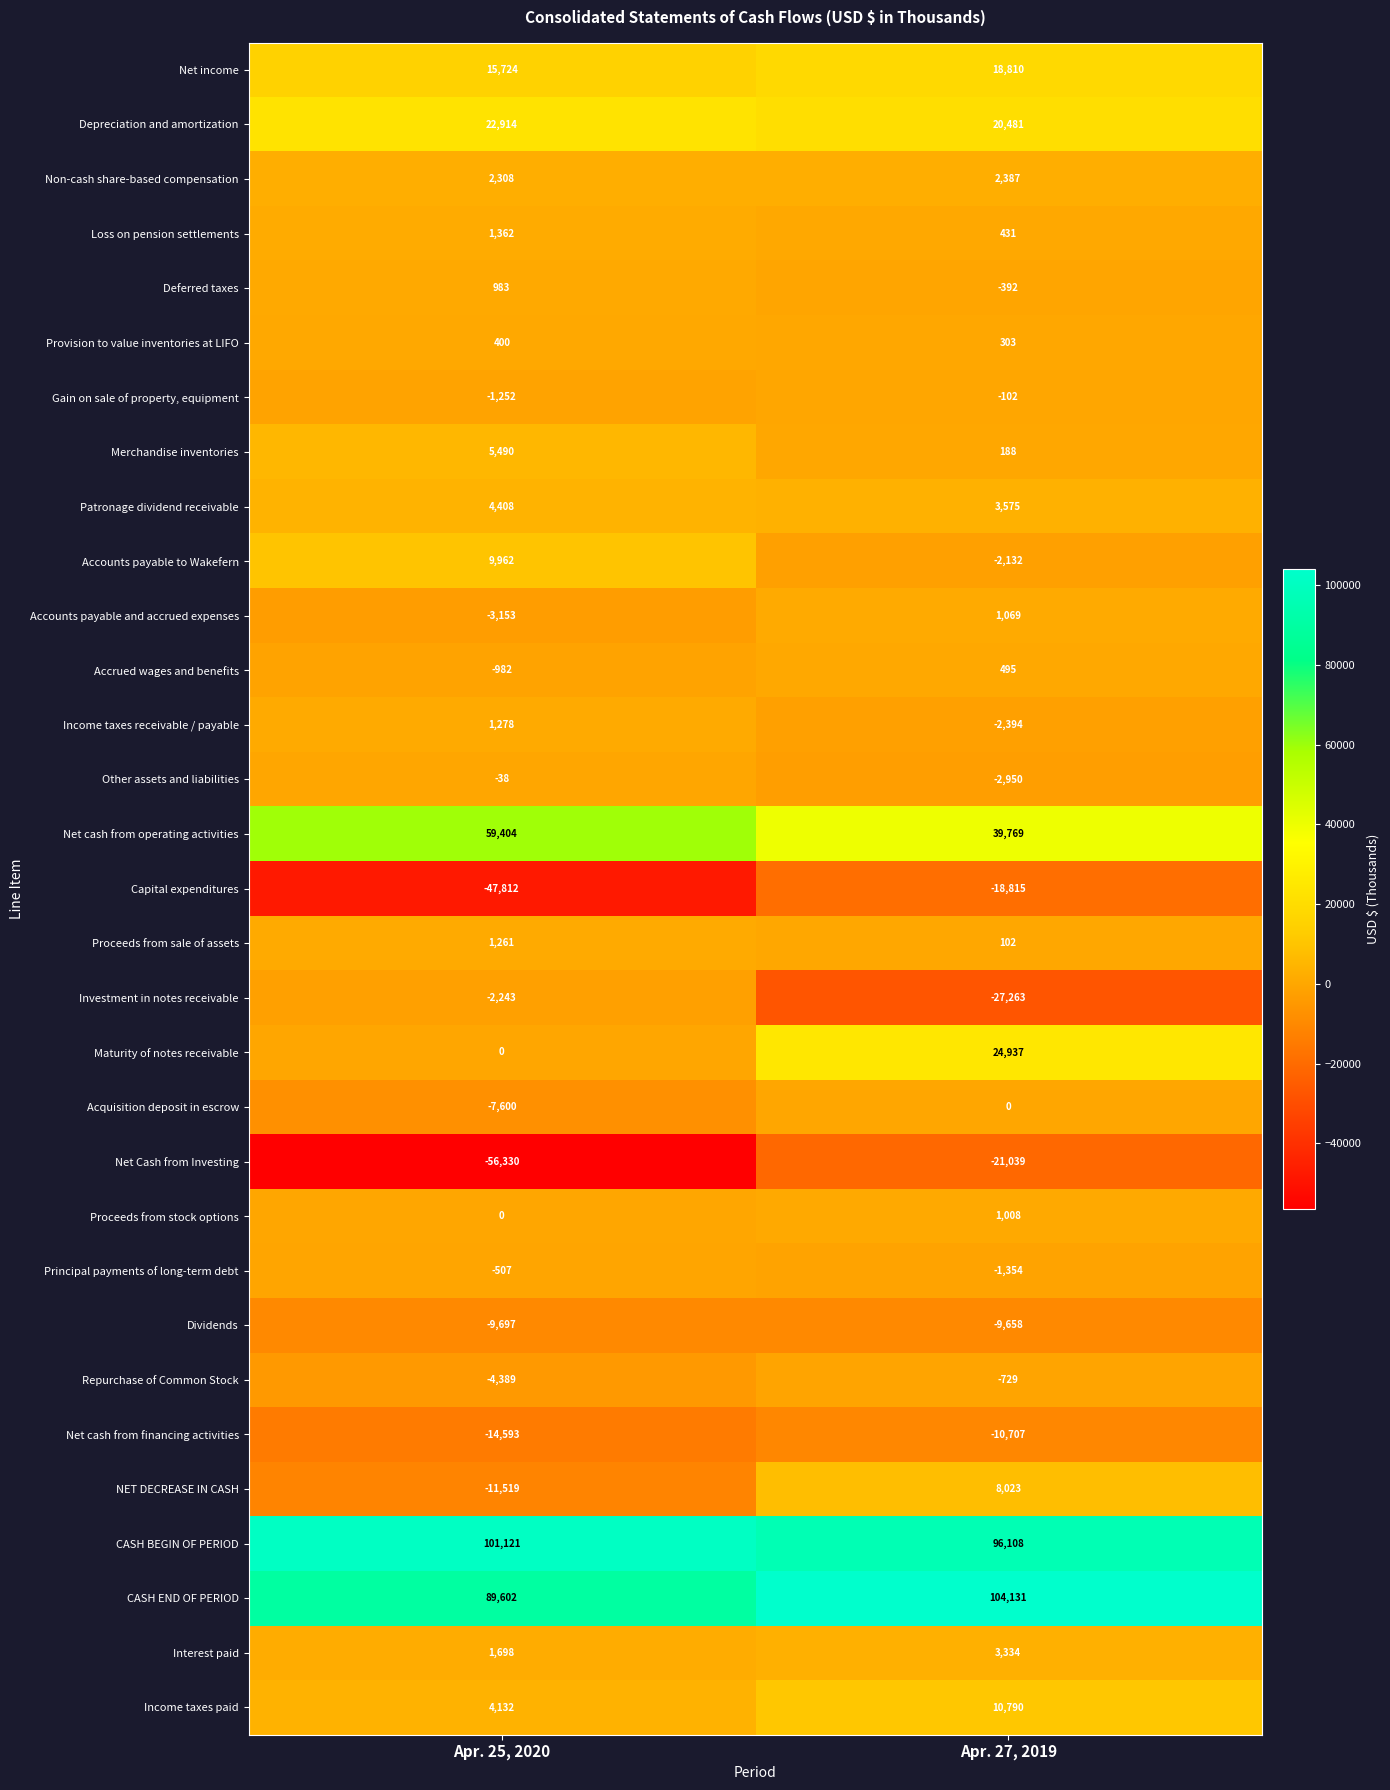

Which series has the largest range (max minus min)?

Net Cash from Investing